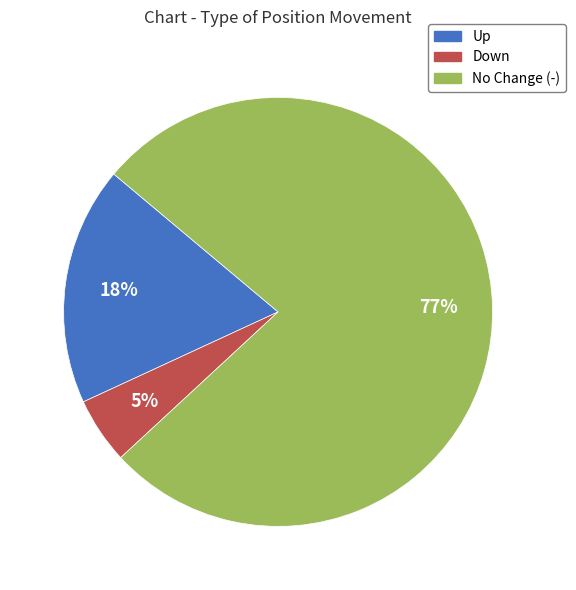

Is there a majority slice in this chart?

Yes